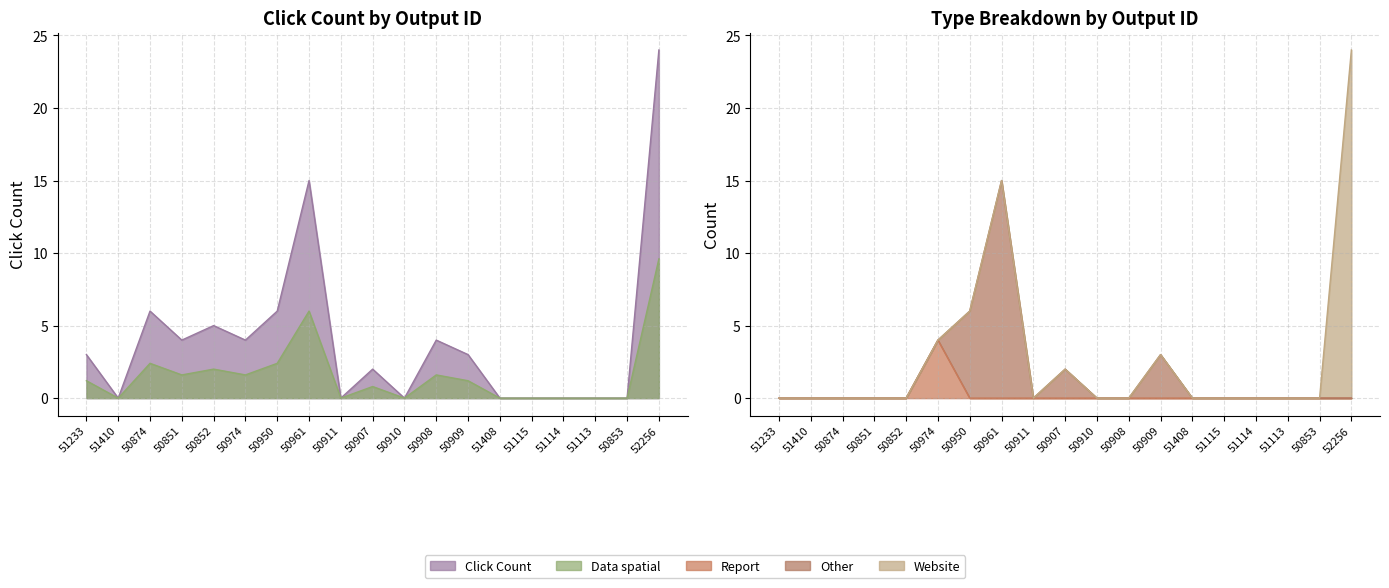

Between 51233 and 52256, which is larger?

52256